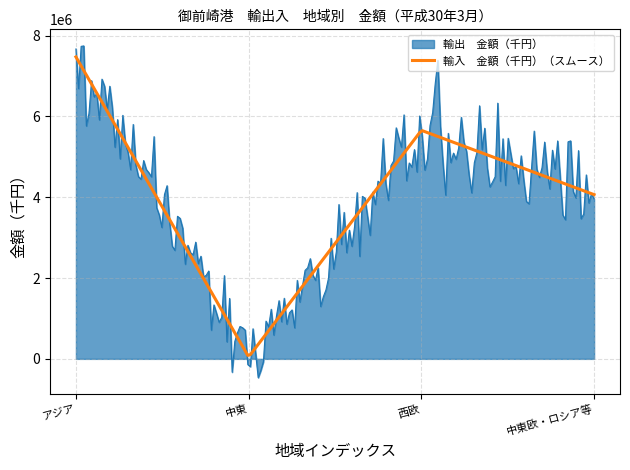

What is the minimum value shown in the chart?

-466153.9